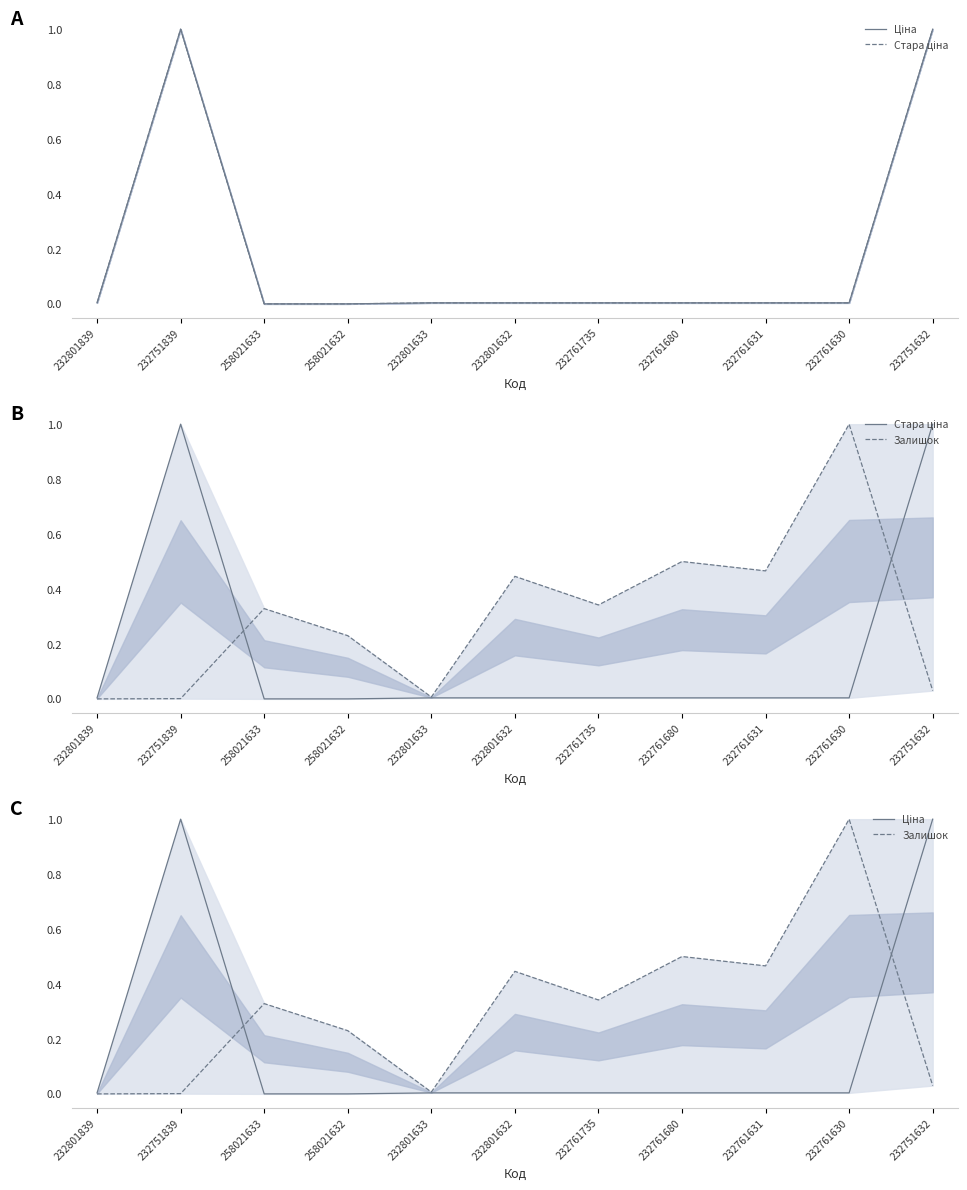

At which category is the sum across all series the highest?

232751632